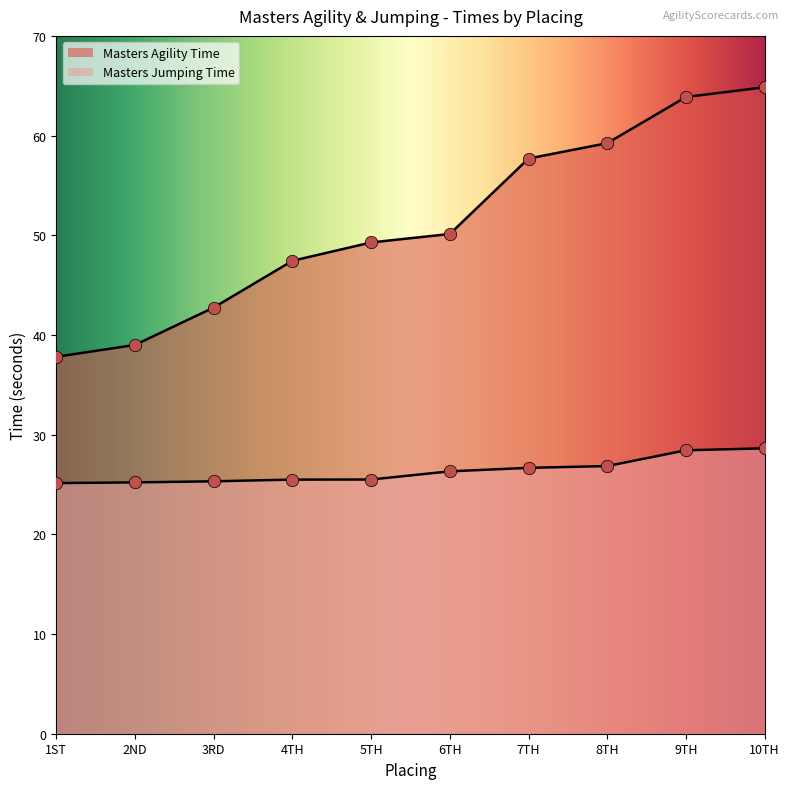

Which series has the largest total across all categories?

Masters Agility Time